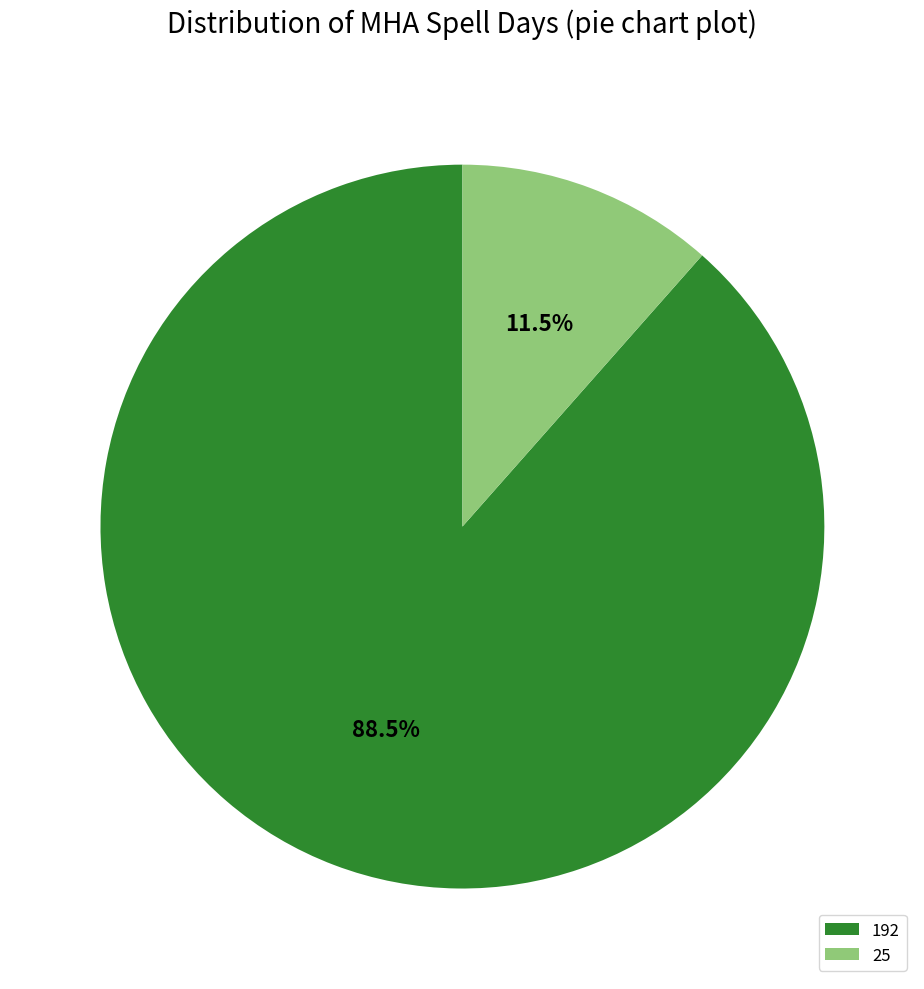

Combined, do 25 and 192 account for over 50%?

Yes